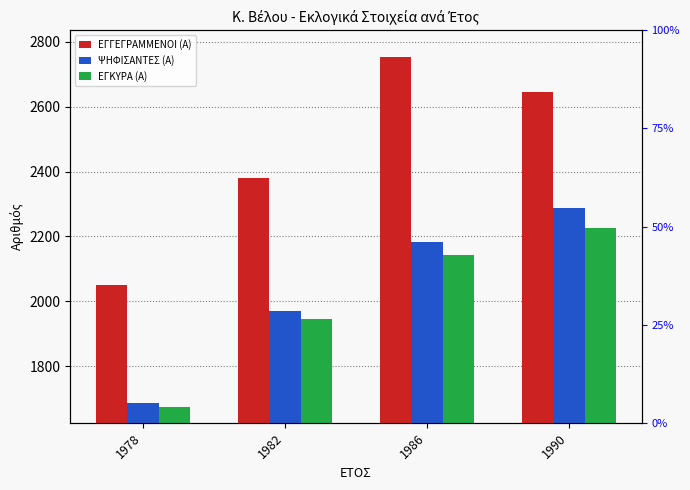

How many values in the ΕΓΓΕΓΡΑΜΜΕΝΟΙ (Α) series are below 2644?

2